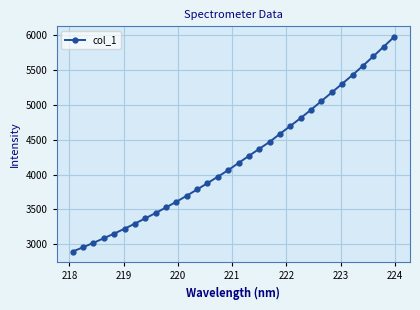

What is the value of the 8th point from the left?

3371.0